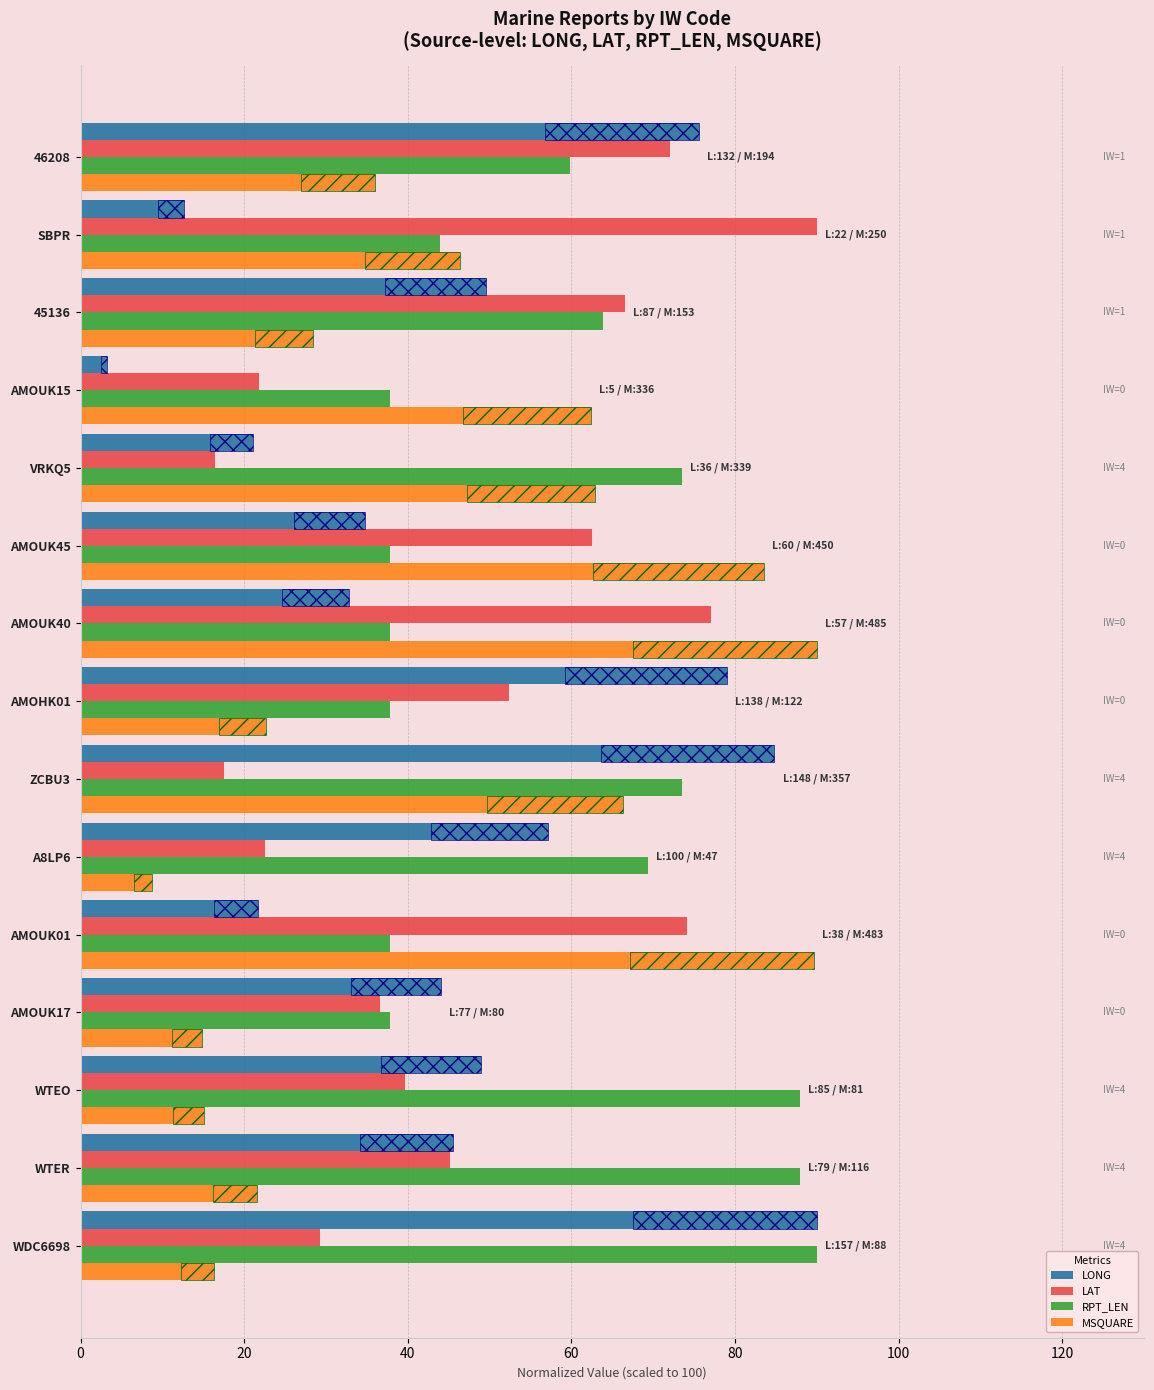

Between WTER and AMOHK01, which is larger?

AMOHK01